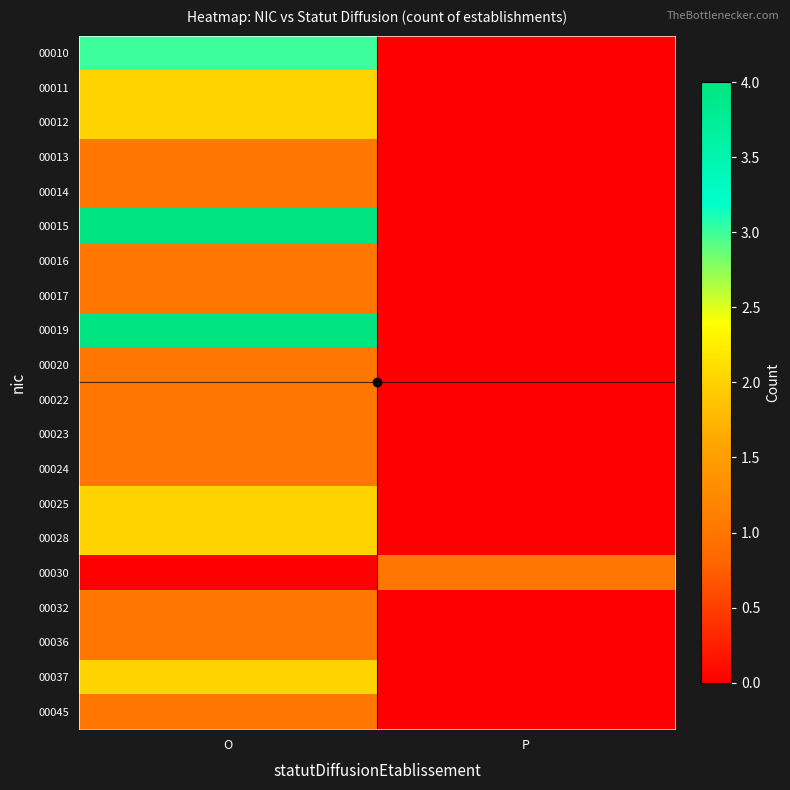

Which label corresponds to the largest value in the chart?

O